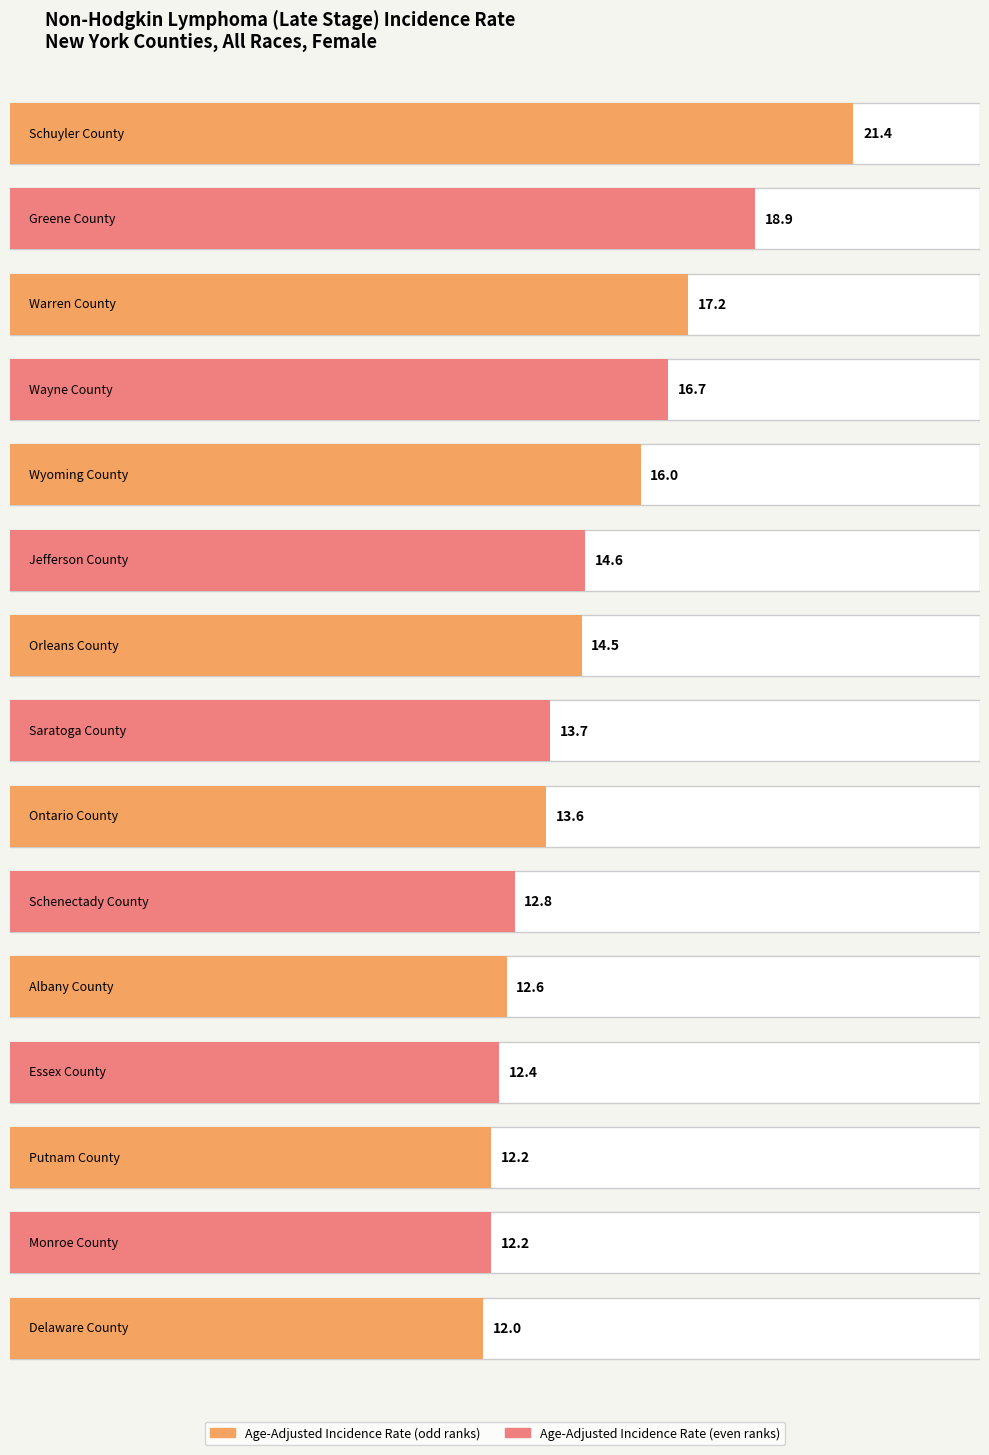

How many values are below 13?

6